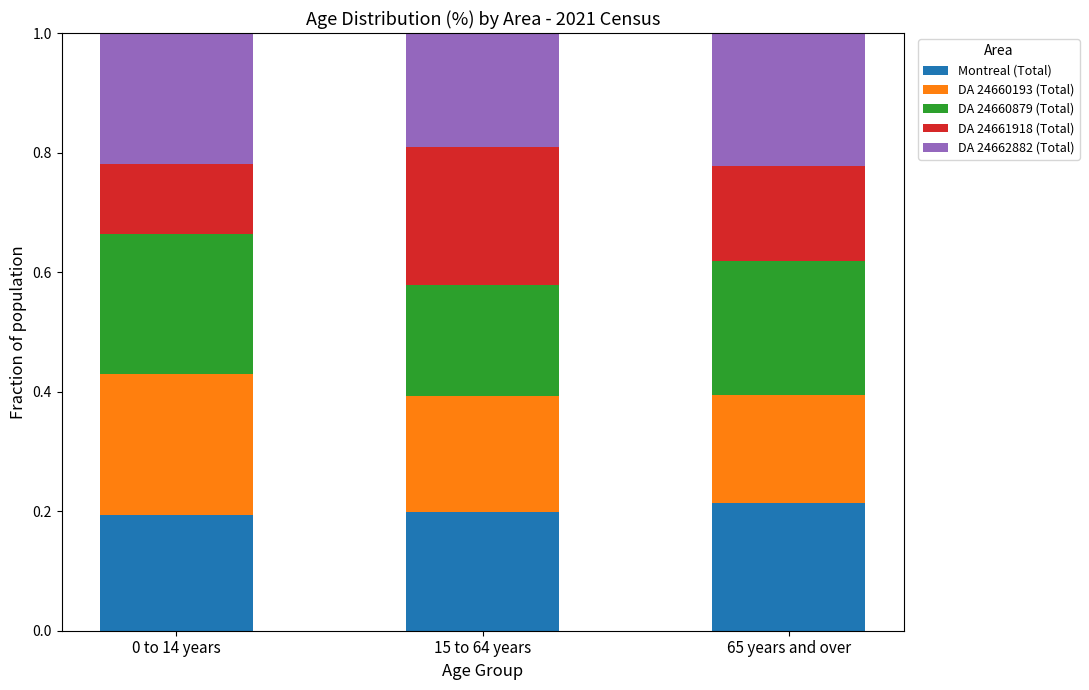

What is the total value across all series at 0 to 14 years?

1.0